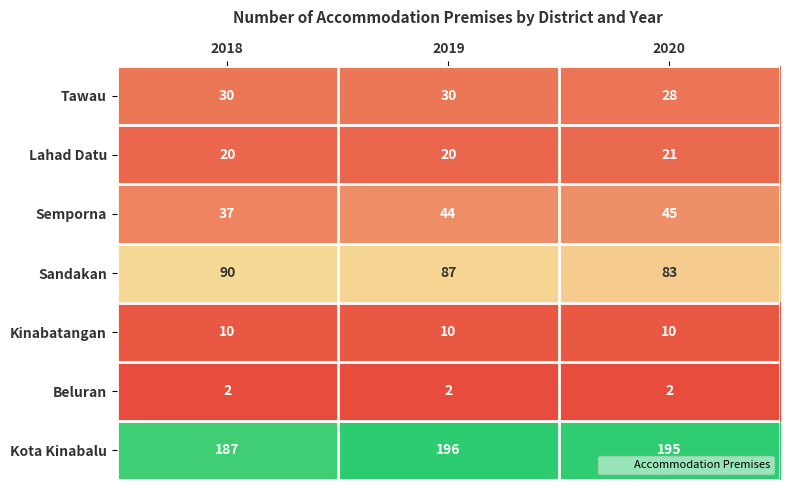

Count the number of data series in this chart.

7